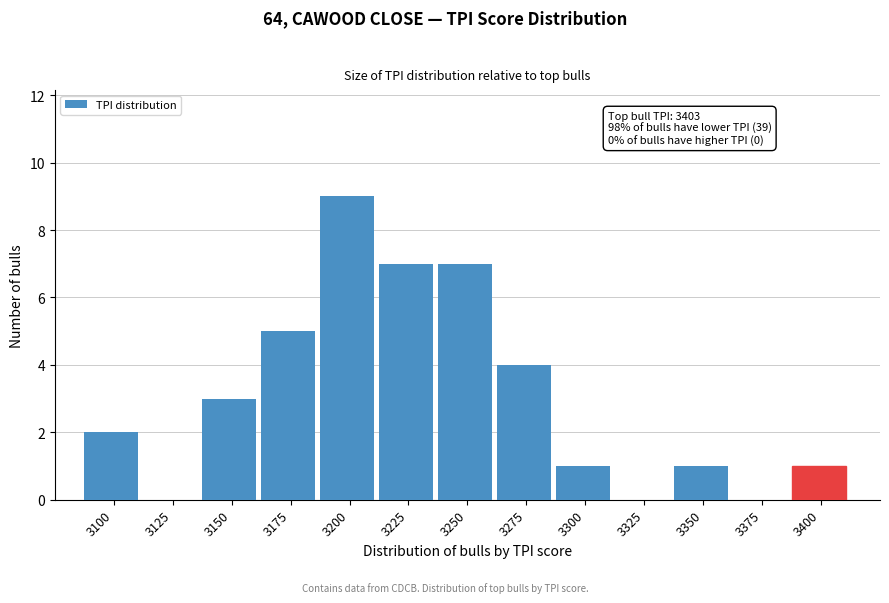

Reading right to left, list all the values displayed in this chart.

3400=1	3375=0	3350=1	3325=0	3300=1	3275=4	3250=7	3225=7	3200=9	3175=5	3150=3	3125=0	3100=2